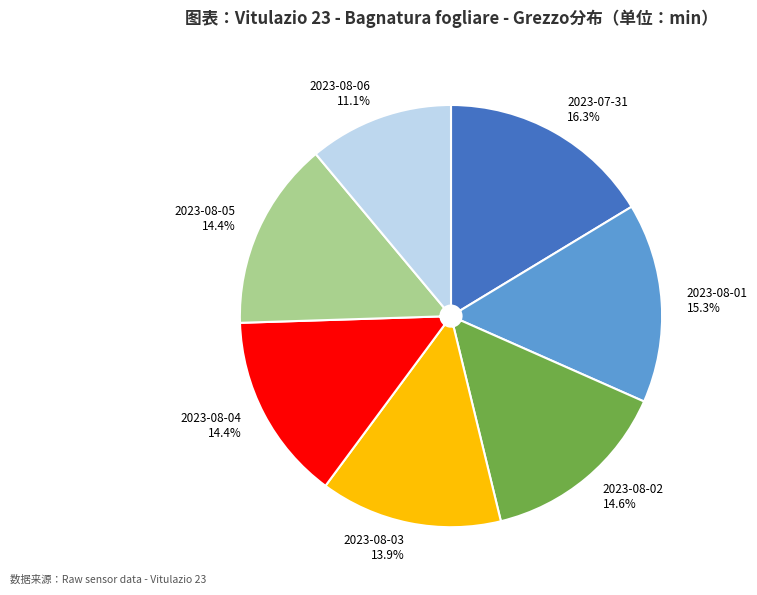

To the nearest percent, what is the average slice percentage?

14%